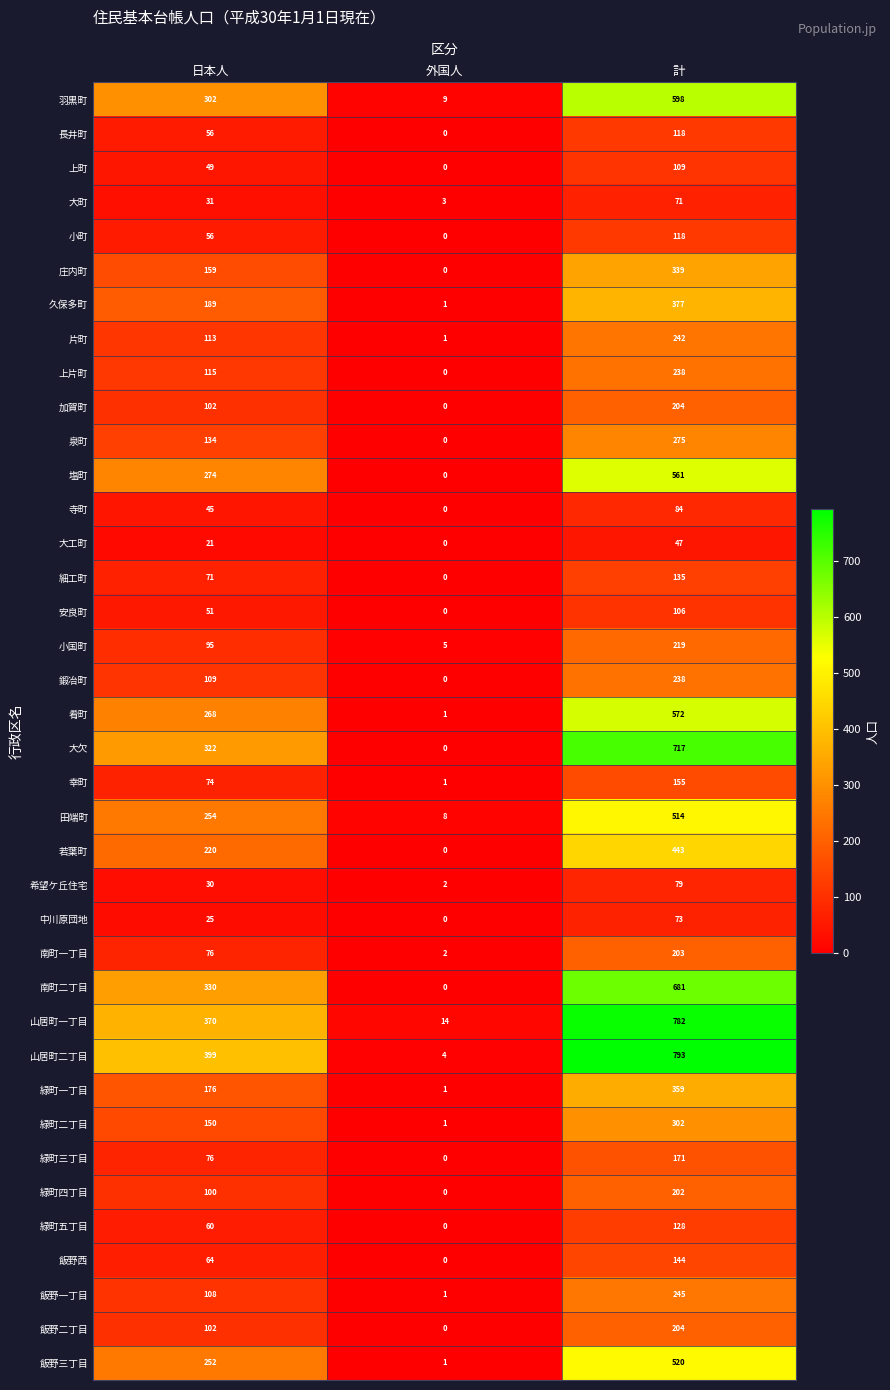

The value of 南町二丁目 at 日本人 is 330. True or false?

True